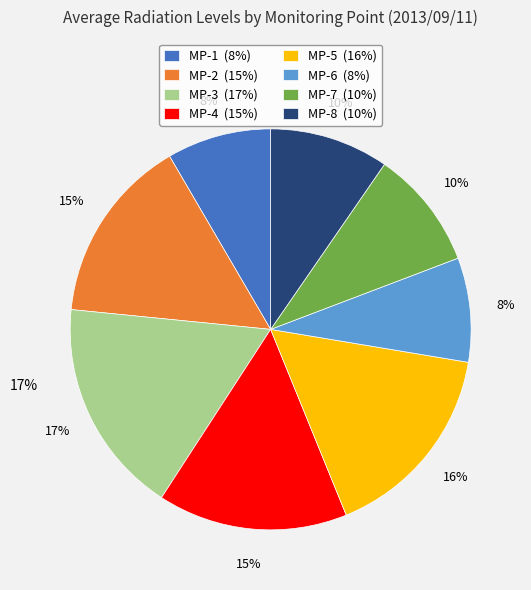

True or false: MP-3 accounts for 10% of the total.

False